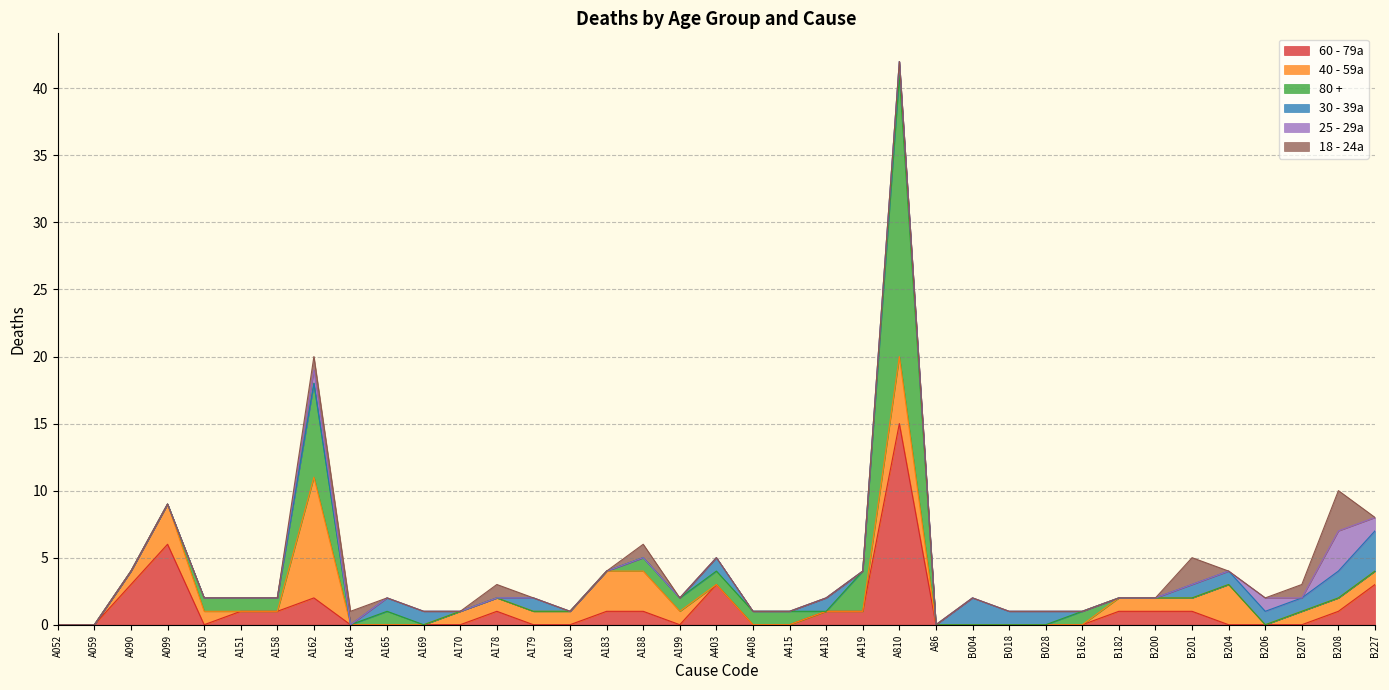

Which has a higher value, B204 or A419?

A419